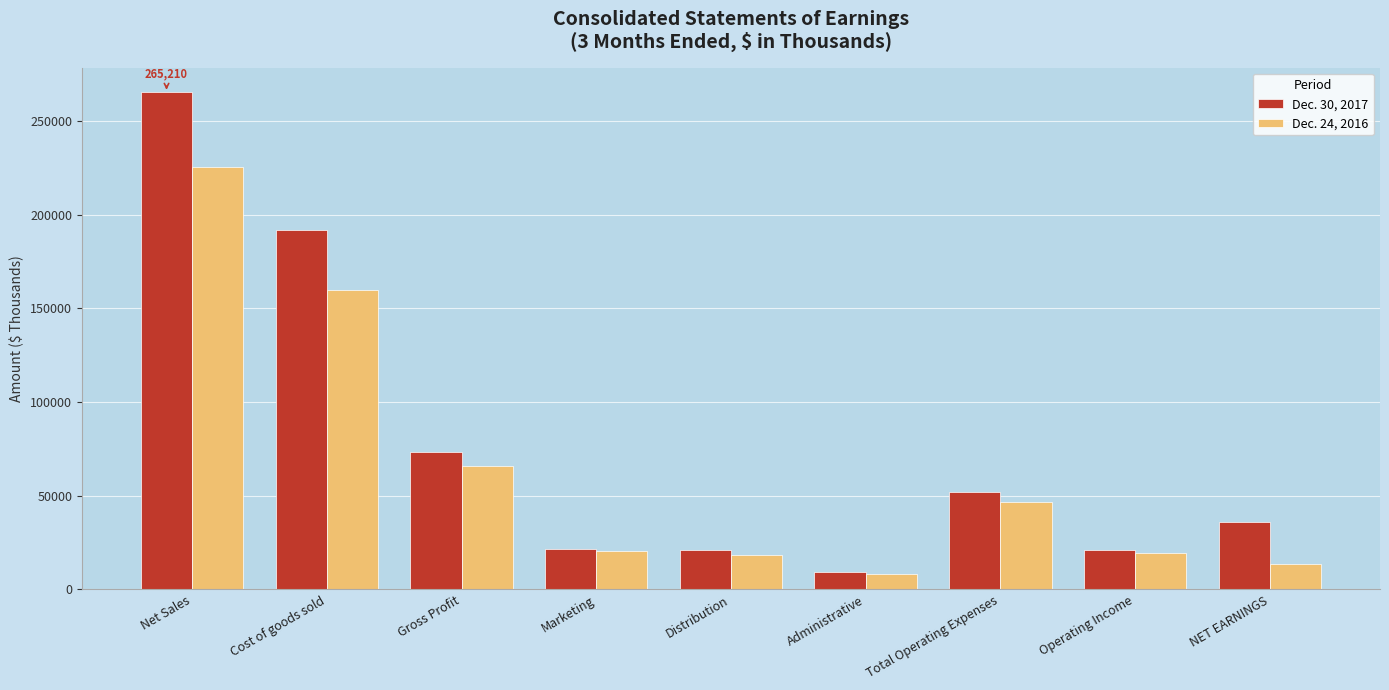

Are the bars horizontal?

No